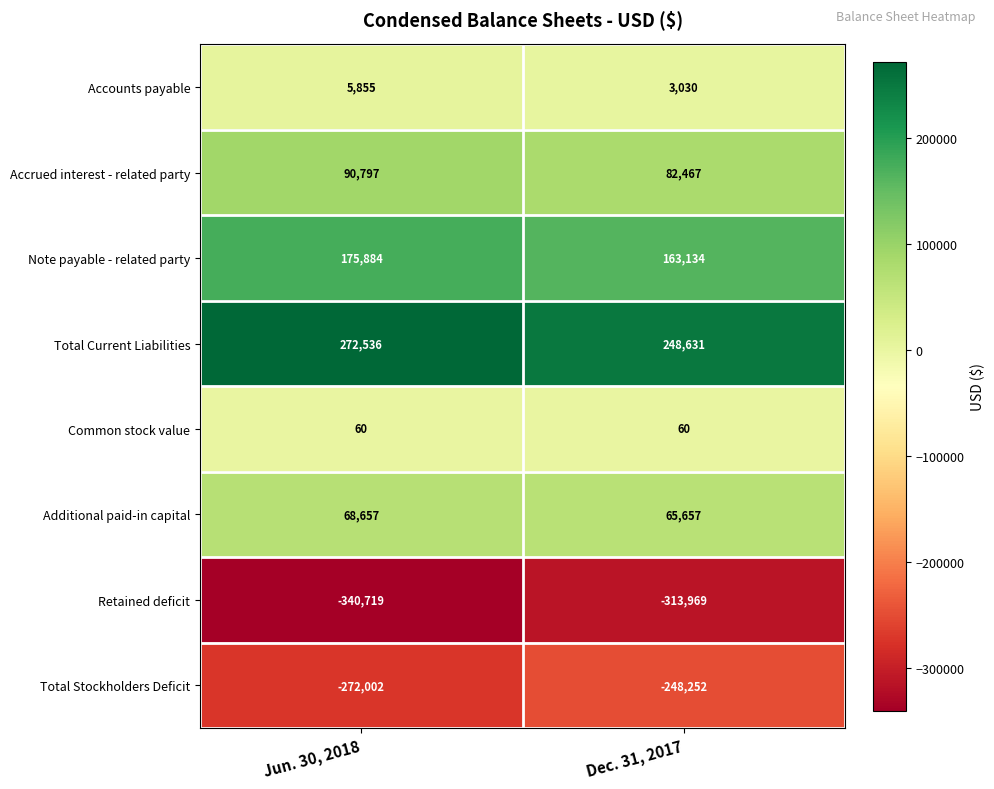

Which label corresponds to the largest value in the chart?

Jun. 30, 2018